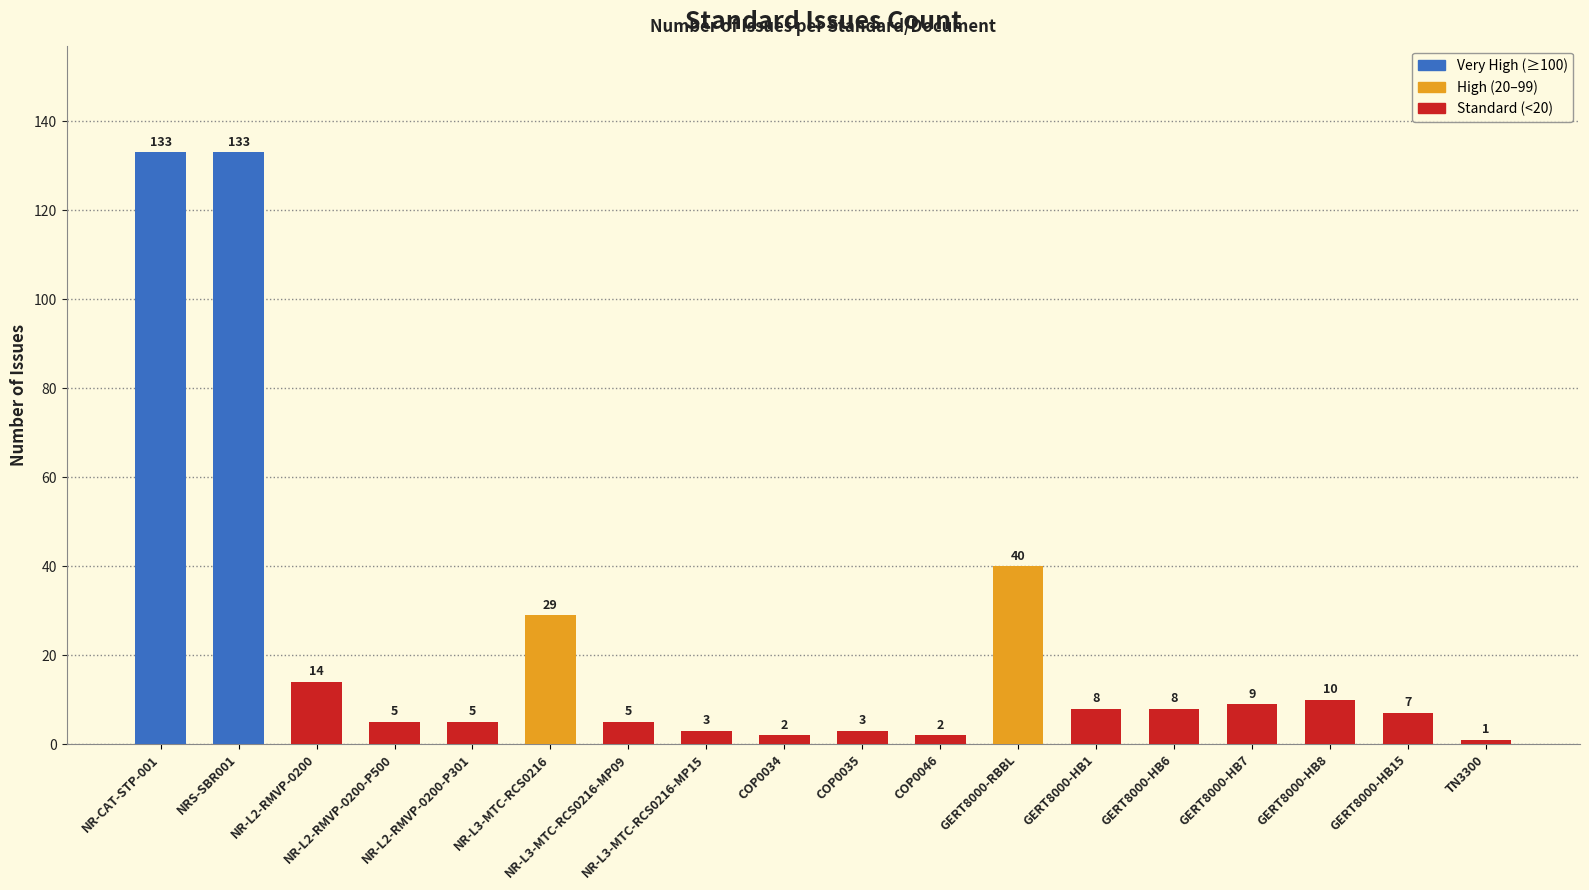

Where does the data first go above 8?

NR-CAT-STP-001